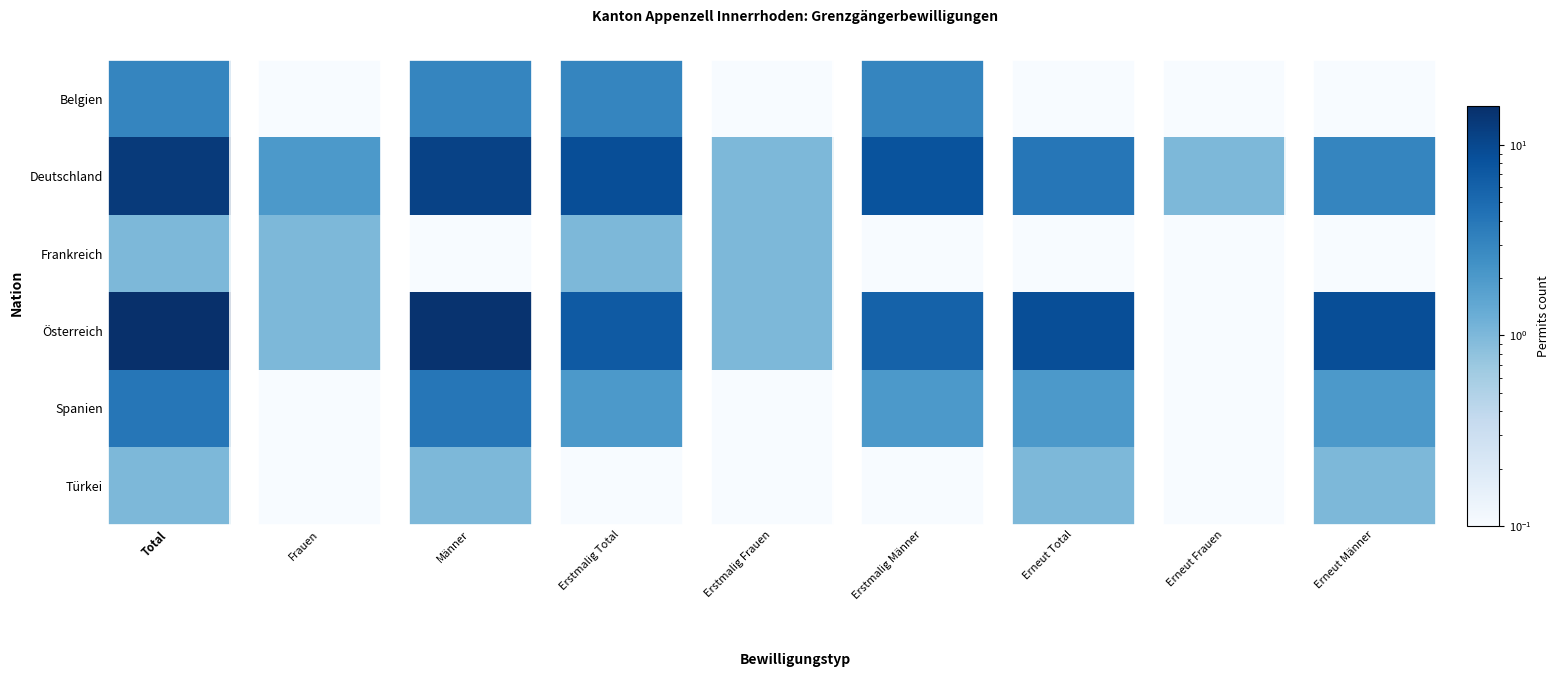

How many data points in Österreich are less than 7?

4